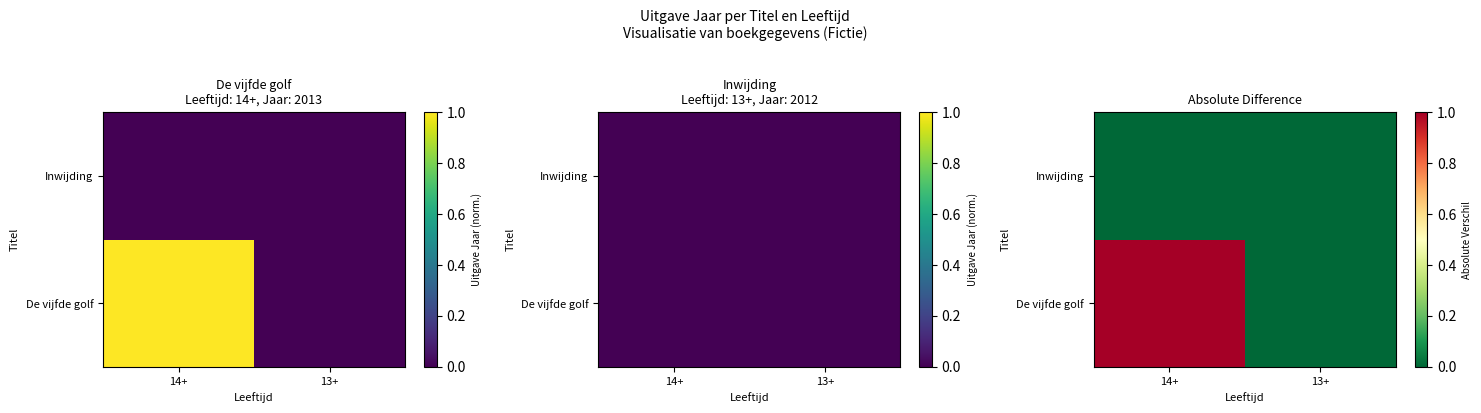

At which label does Inwijding reach its minimum?

14+